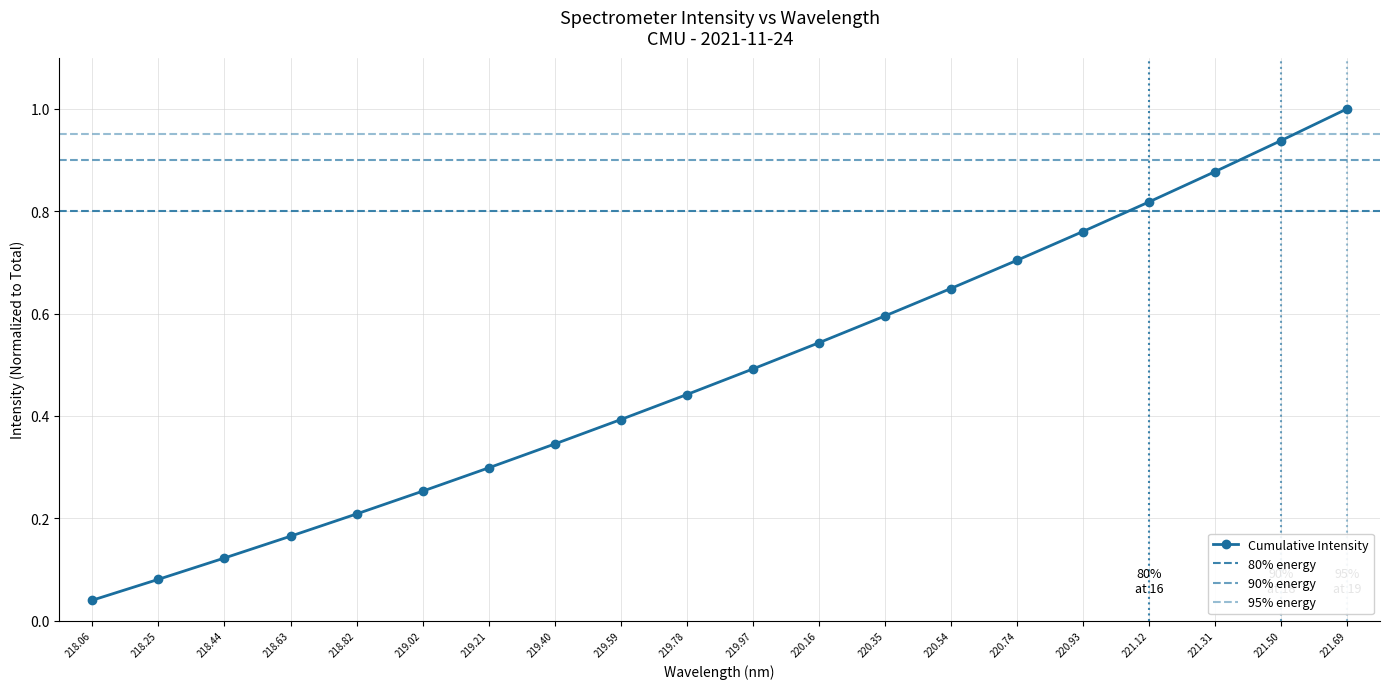

How many lines are shown in the chart?

1